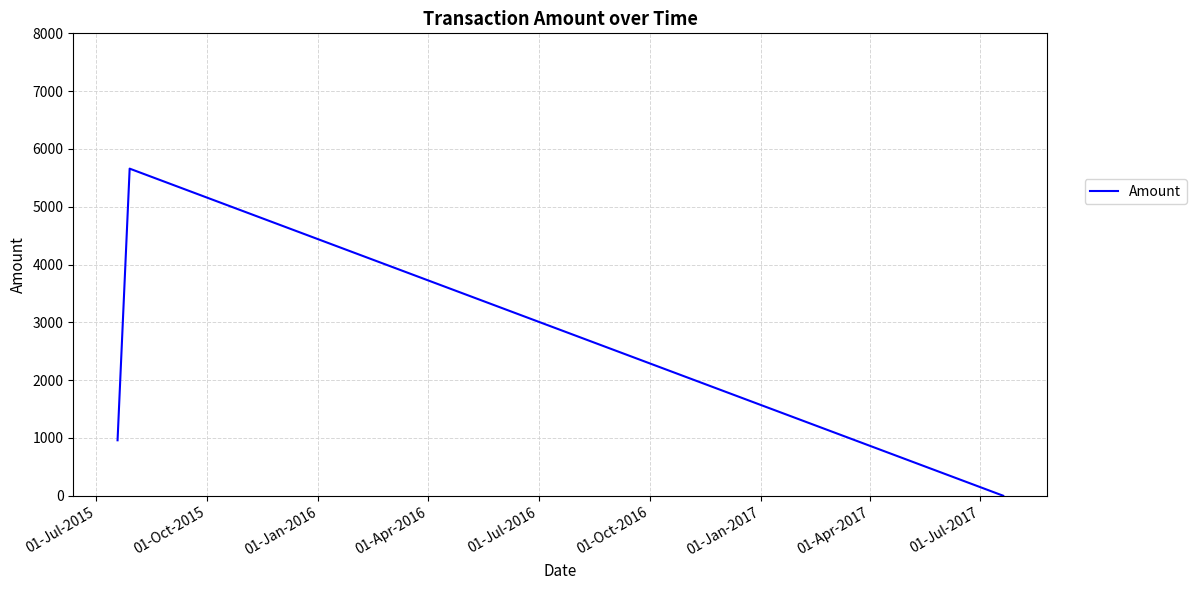

What is the difference between the maximum and minimum values?

5659.0